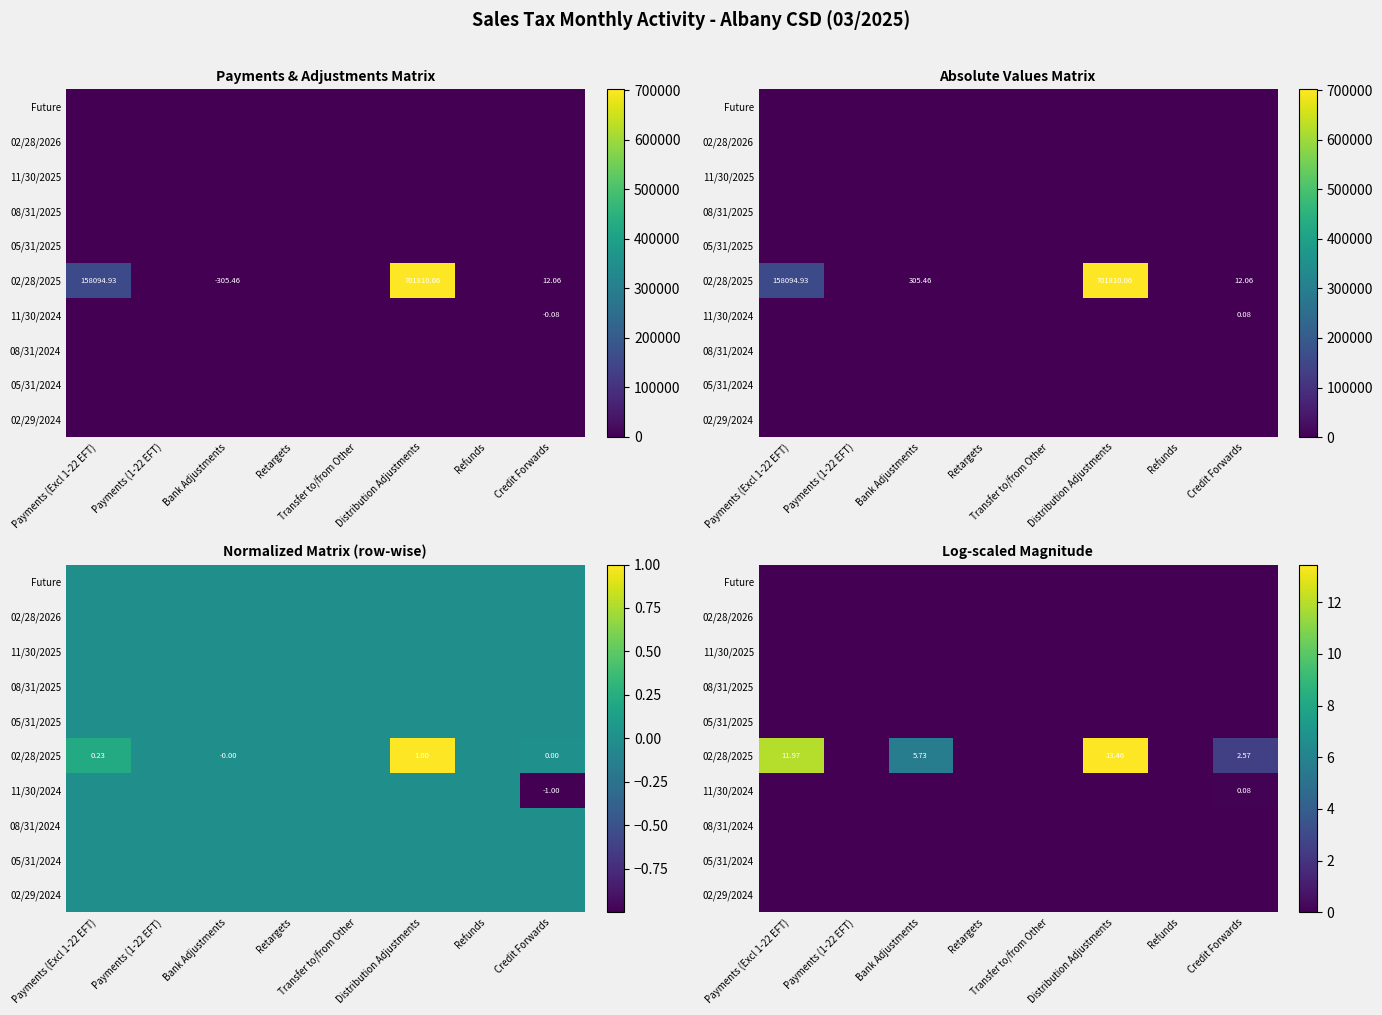

Which has a higher value, Transfer to/from Other or Refunds?

Transfer to/from Other